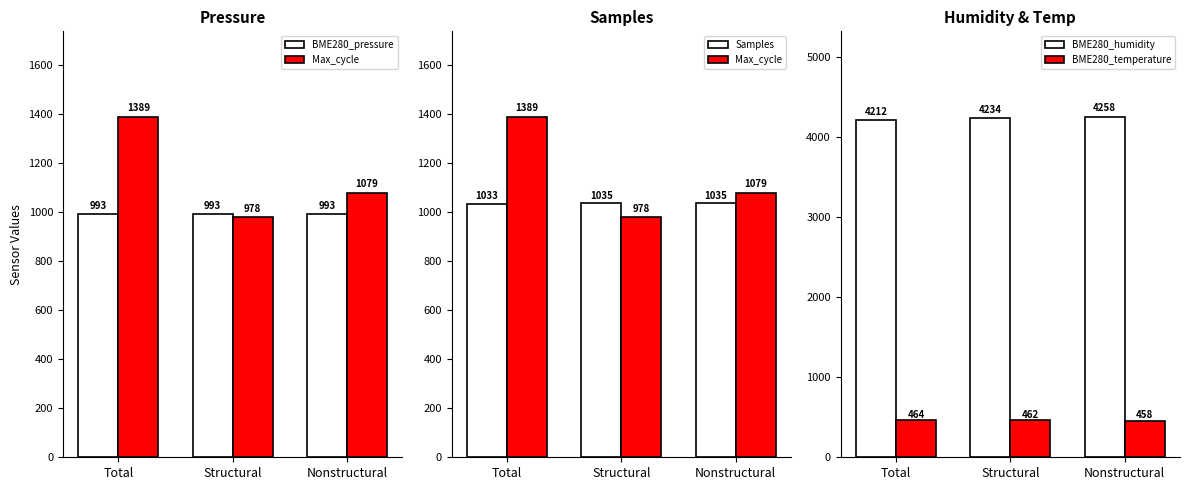

What is the difference between the BME280_temperature values at Structural and Total?

2.5